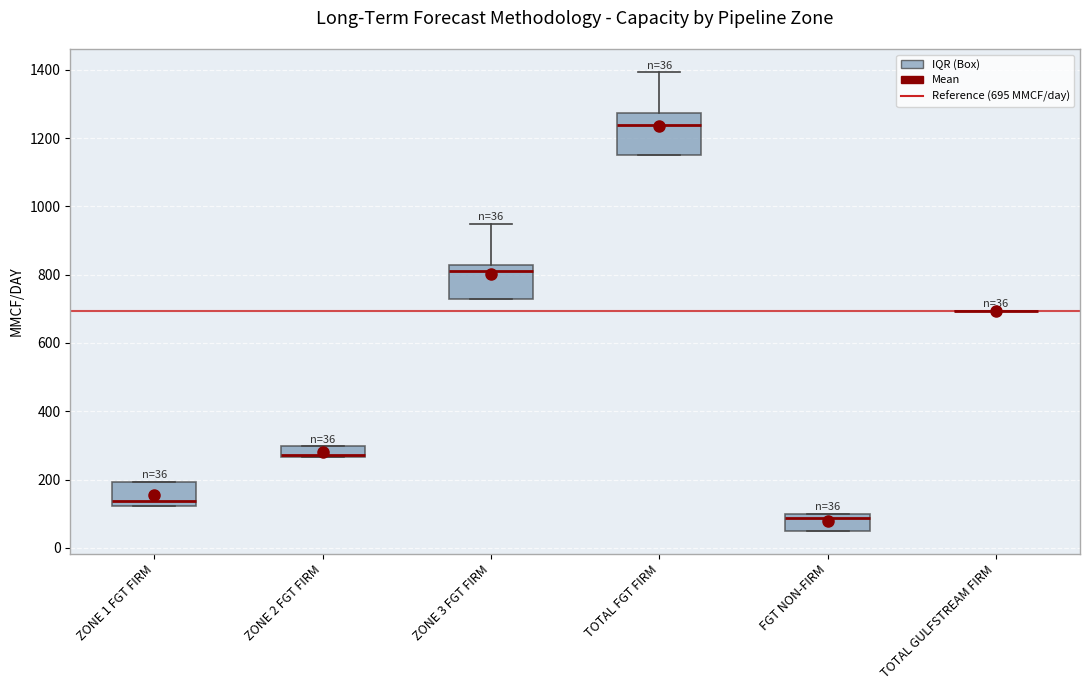

Which box is the tallest, from its lower edge to its upper edge?

TOTAL FGT FIRM